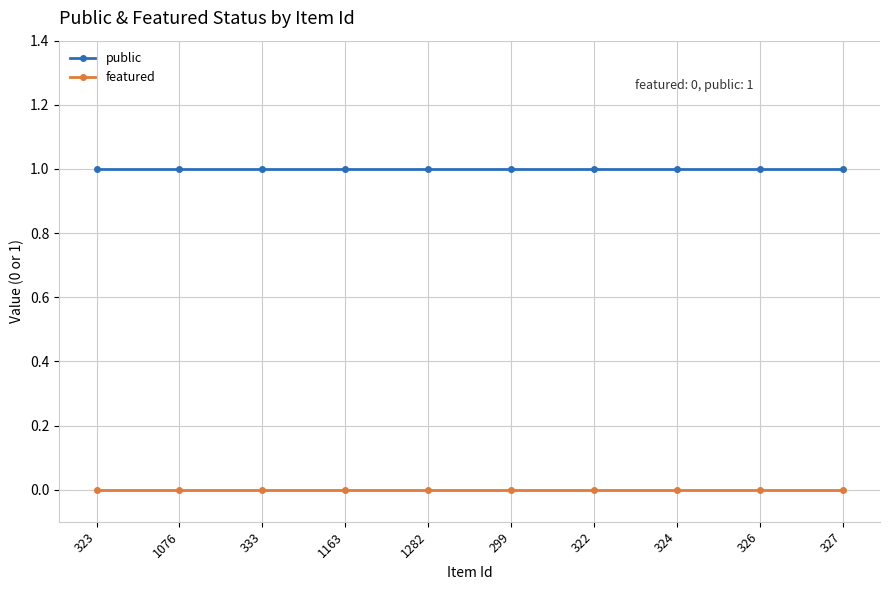

Reading left to right, list all the values displayed in this chart.

public: 323=1	1076=1	333=1	1163=1	1282=1	299=1	322=1	324=1	326=1	327=1
featured: 323=0	1076=0	333=0	1163=0	1282=0	299=0	322=0	324=0	326=0	327=0